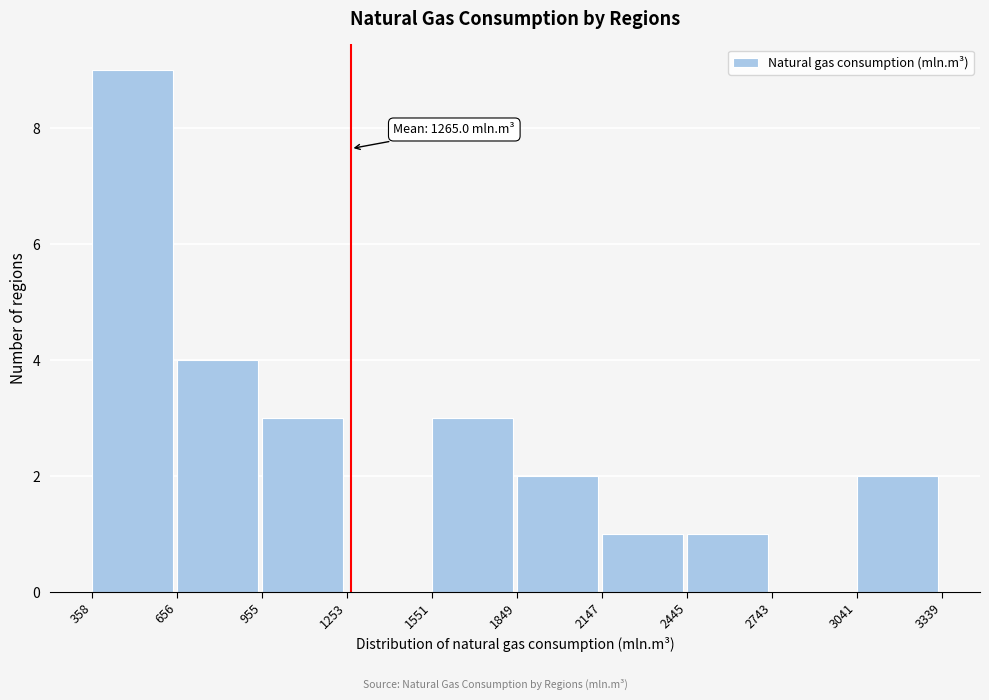

Over which range of the x-axis is the bar tallest?

358 to 656